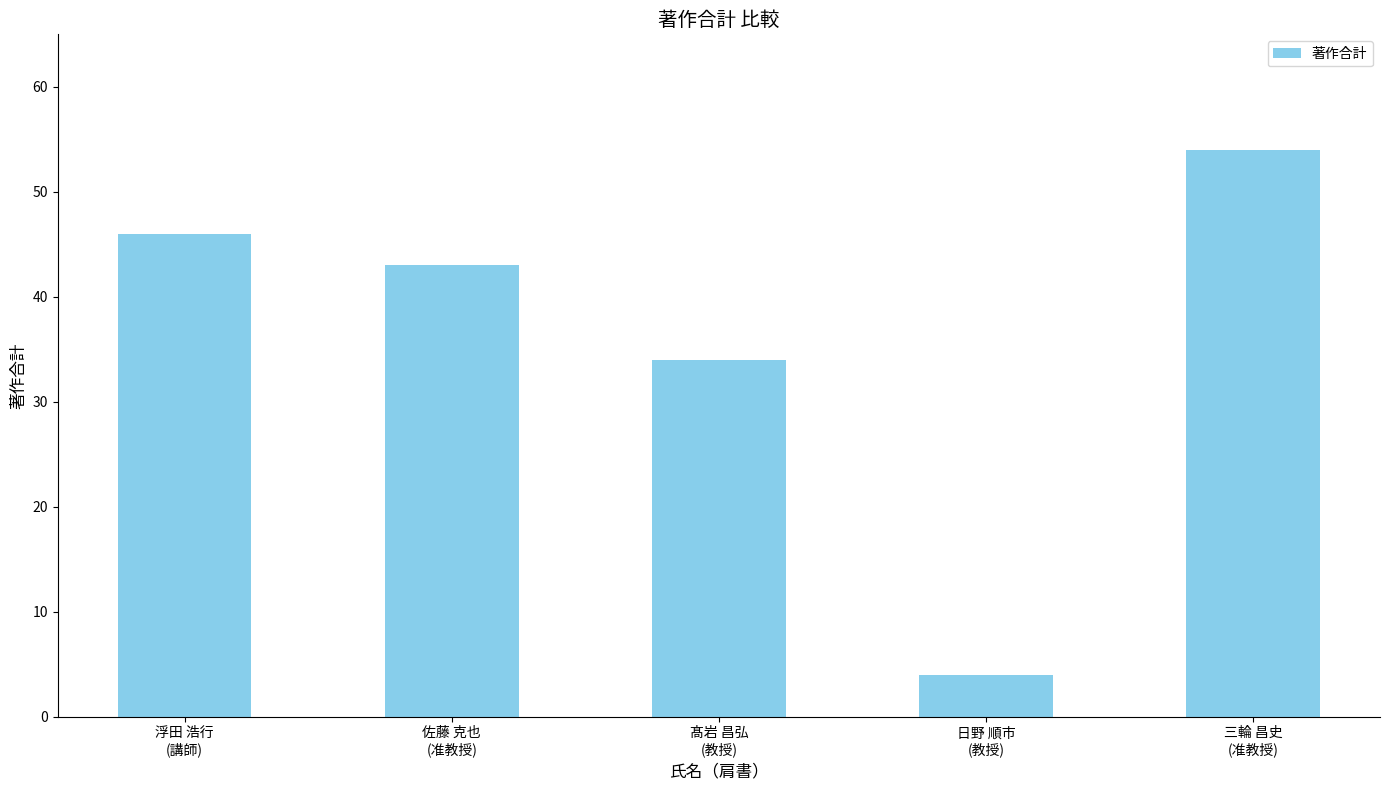

The value at 浮田 浩行
(講師) is 46. True or false?

True